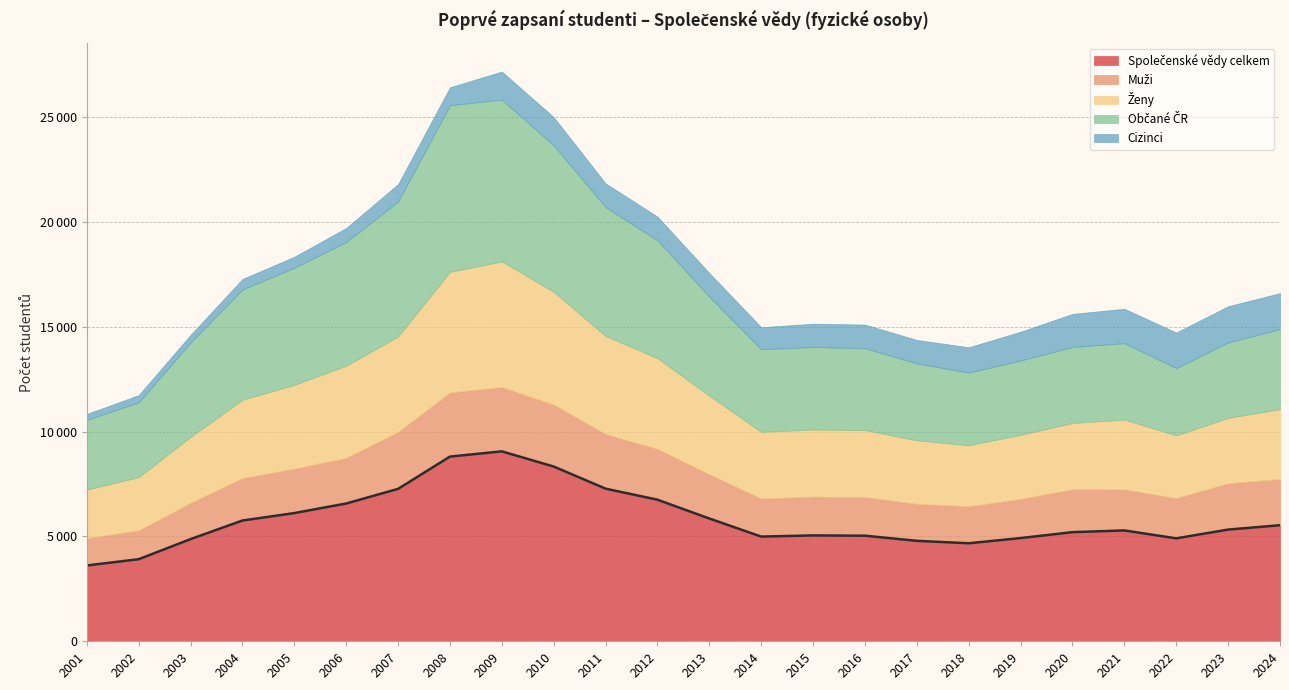

What is the difference between the second highest and minimum values in the Občané ČR series?

4504